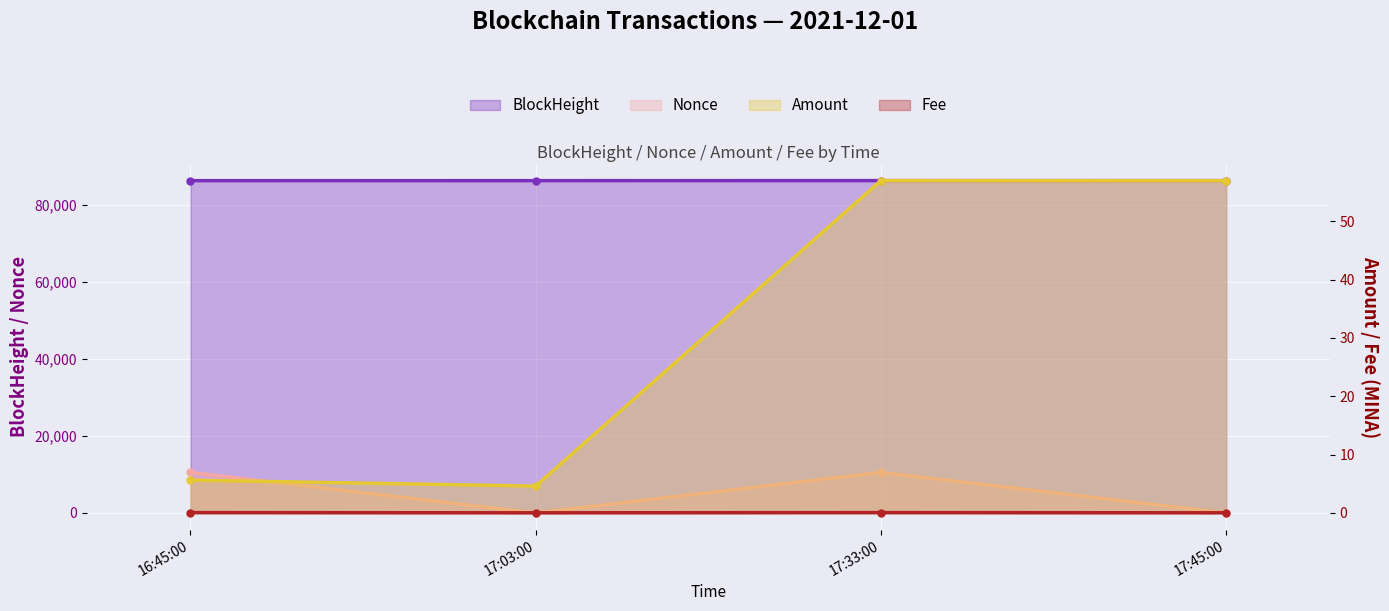

What are all the series names shown in the legend?

BlockHeight, Nonce, Amount, Fee